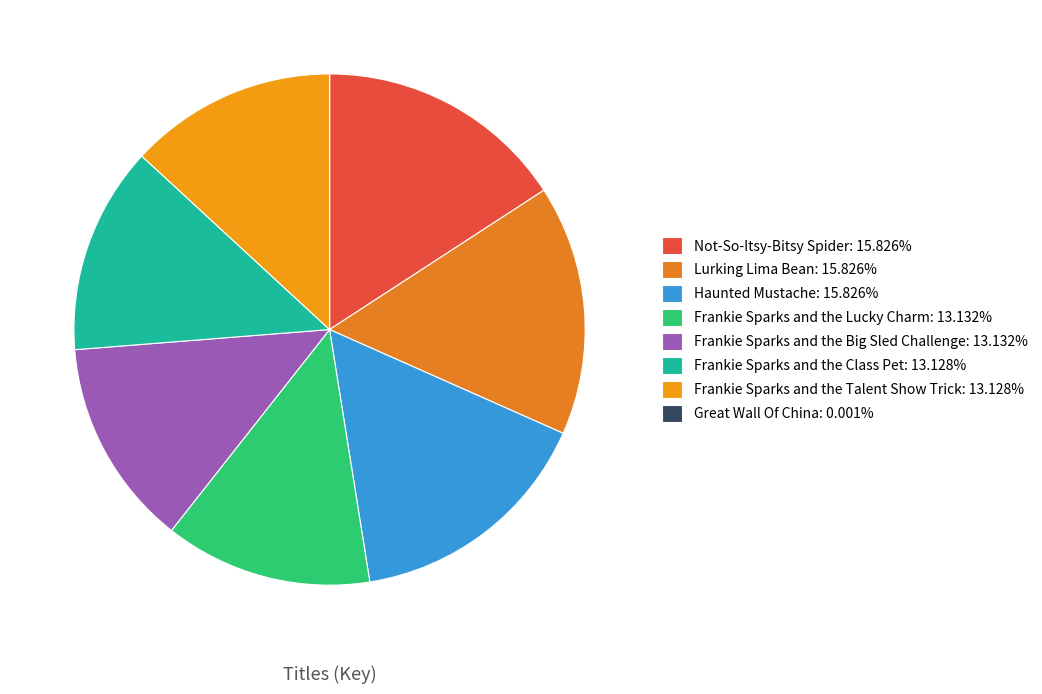

Which slice is the largest?

Not-So-Itsy-Bitsy Spider